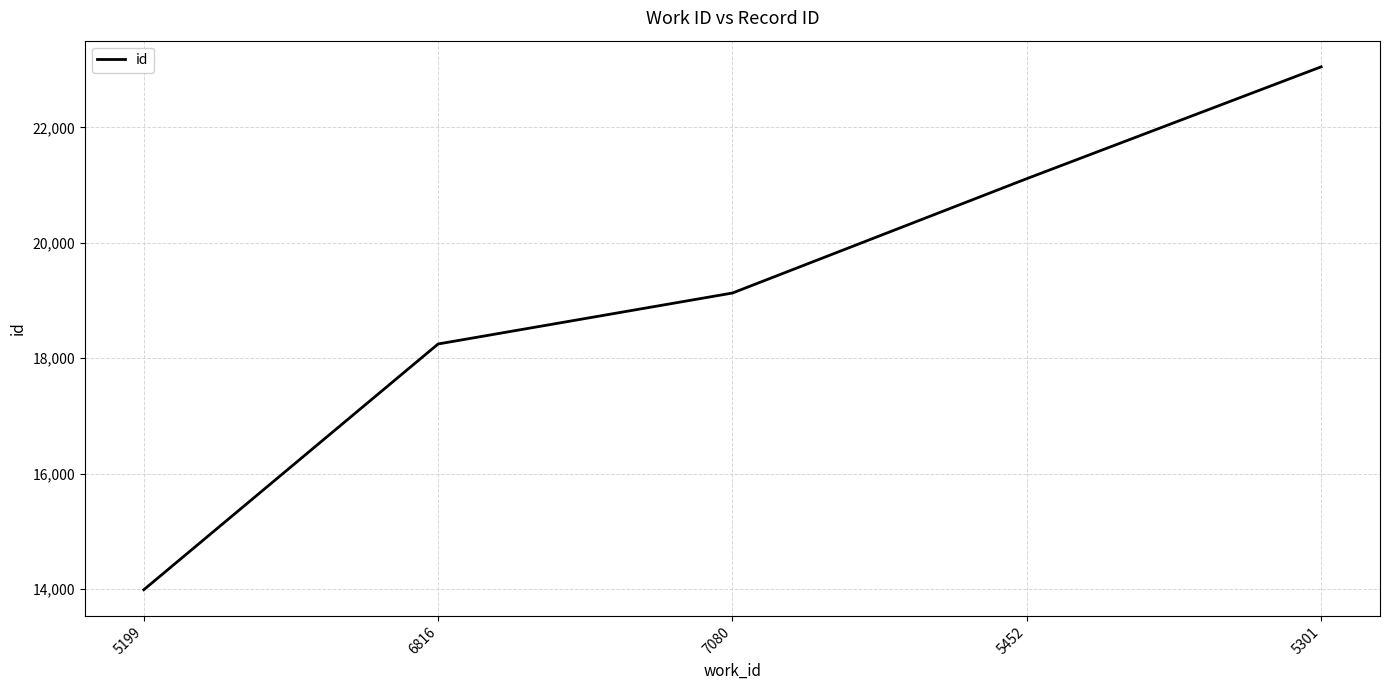

Where is the data nearest to the value 18520?

6816